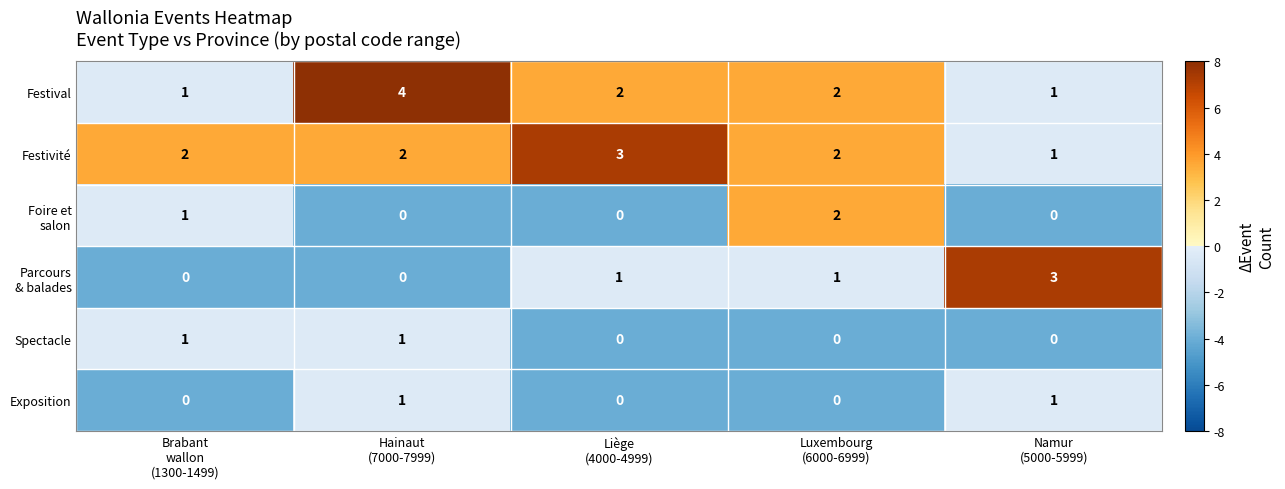

How many distinct data groups are displayed?

6